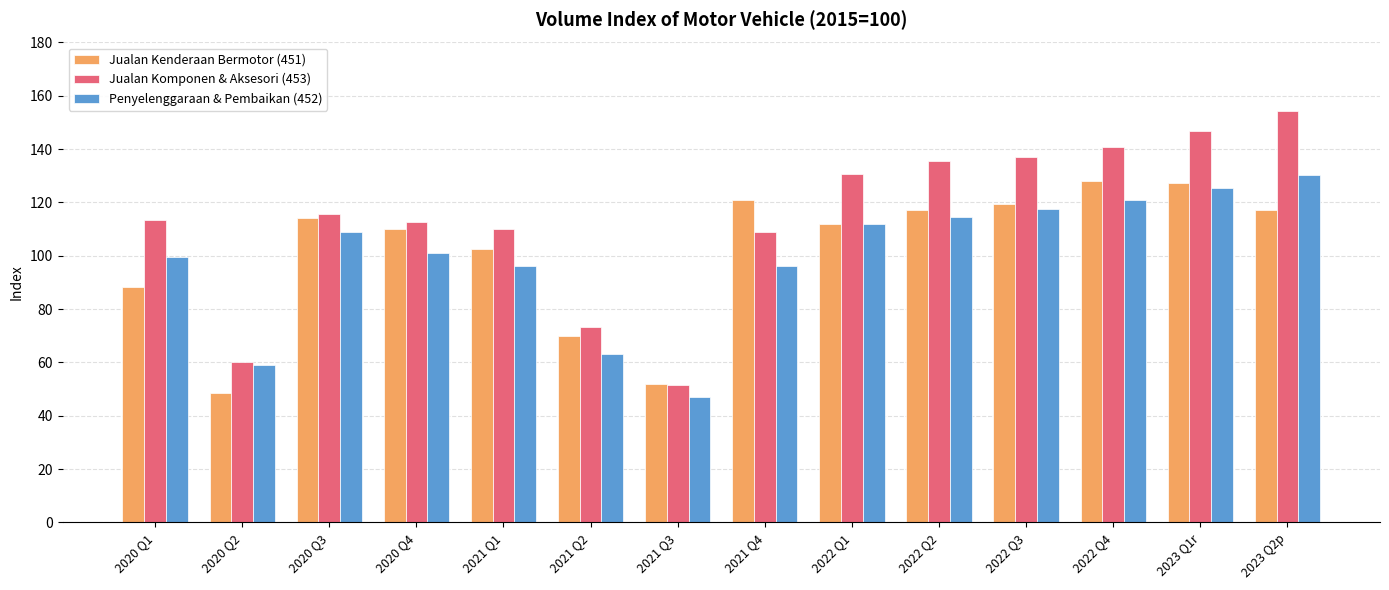

What is the difference between the second highest and second lowest values in the Jualan Kenderaan Bermotor (451) series?

75.4